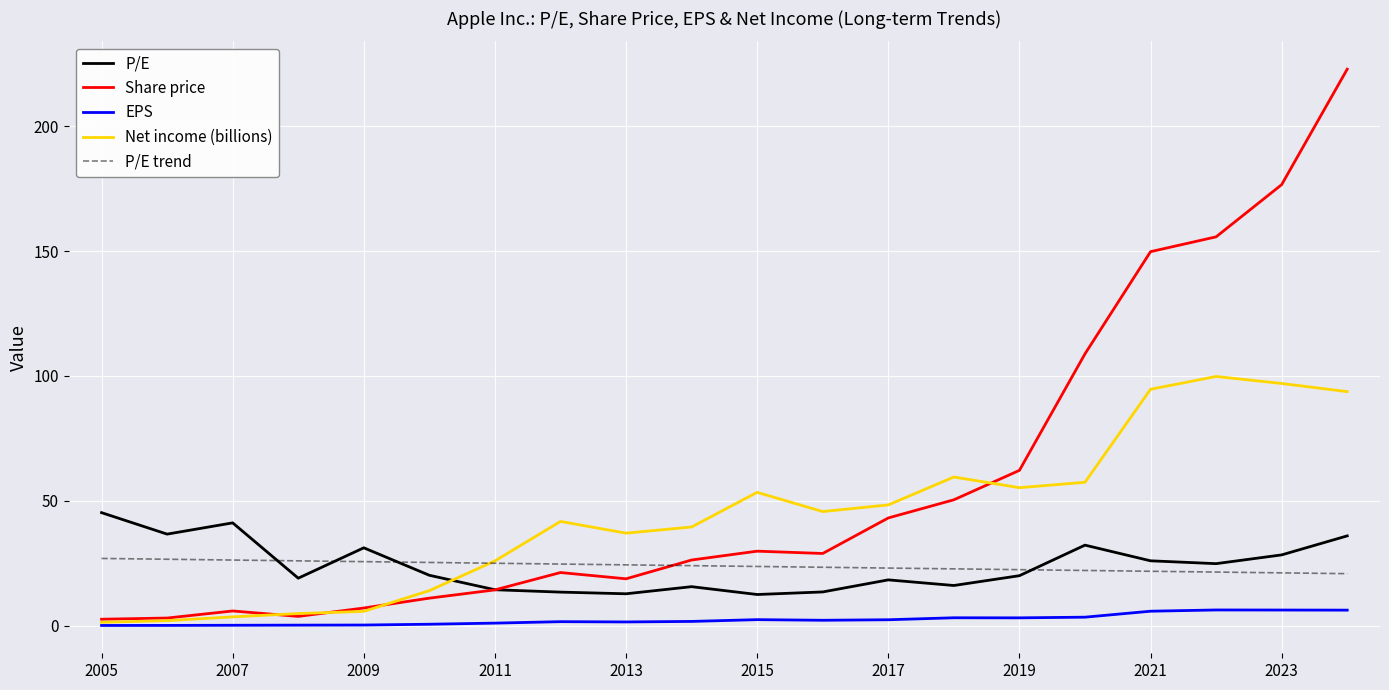

How many intersections are there between Net income (billions) and P/E trend?

1